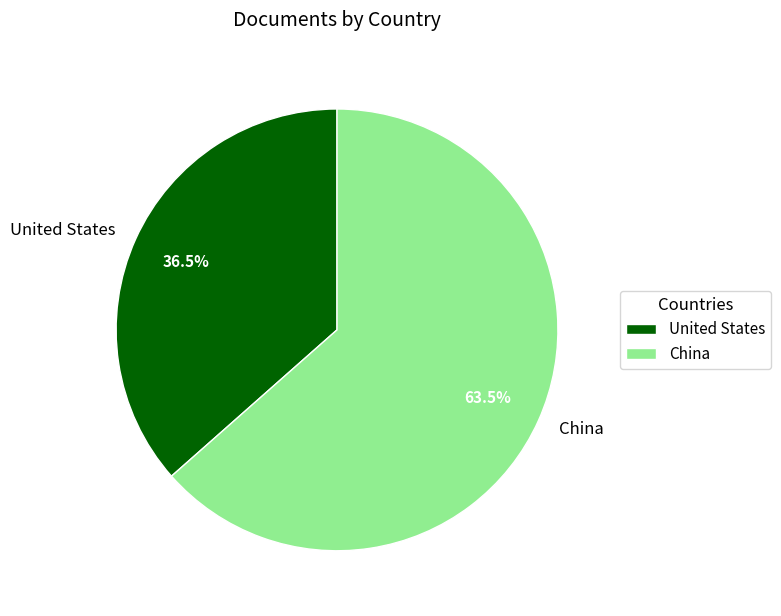

How much of the chart is everything except China?

36.5%